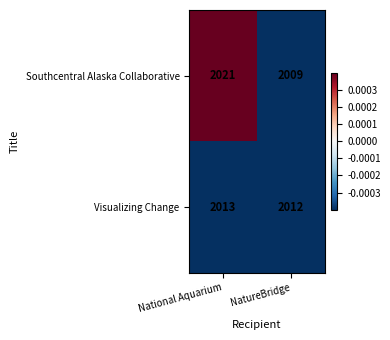

List the labels in order of Visualizing Change value, smallest first.

NatureBridge, National Aquarium